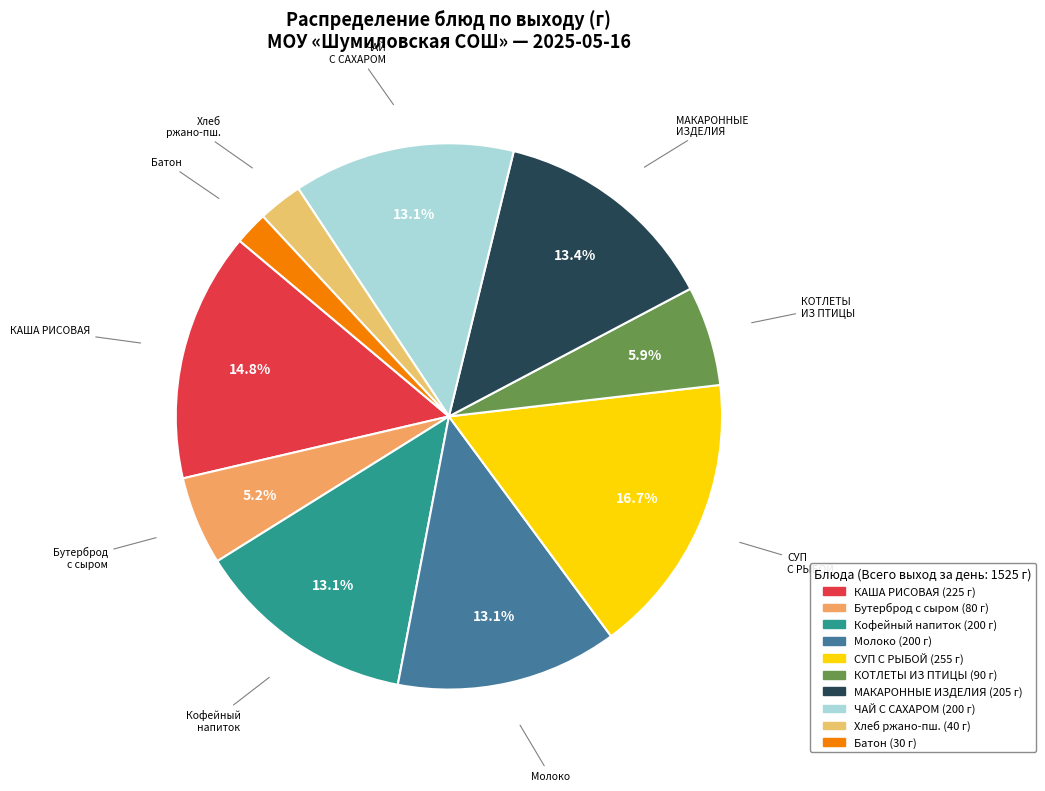

Is there a majority slice in this chart?

No